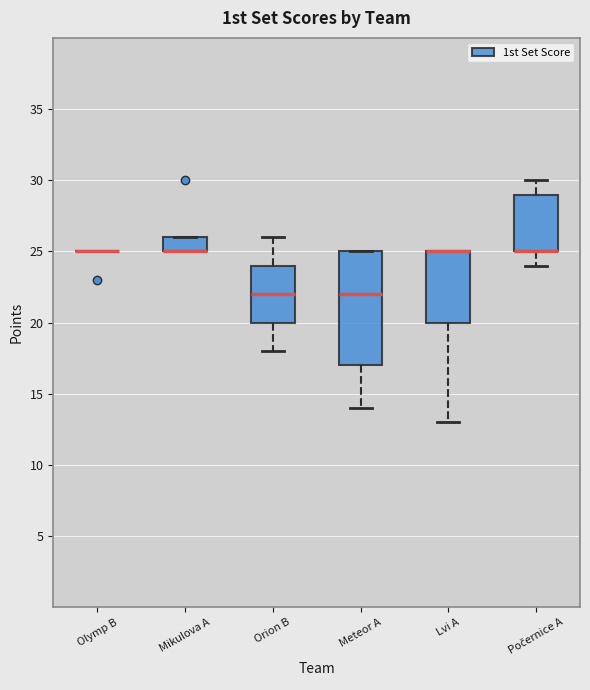

Where does the upper whisker of the box for Počernice A end on the y-axis? The values are not printed on the chart, so give them approximately, as read against the axis.

30